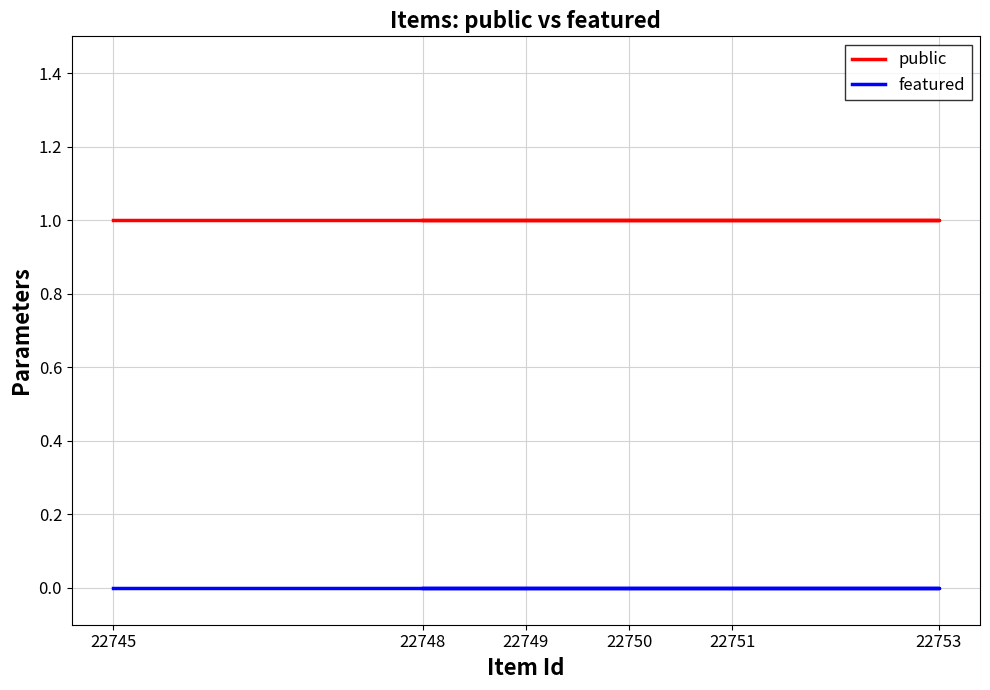

True or false: public has more than 1 points higher than both neighbors.

False